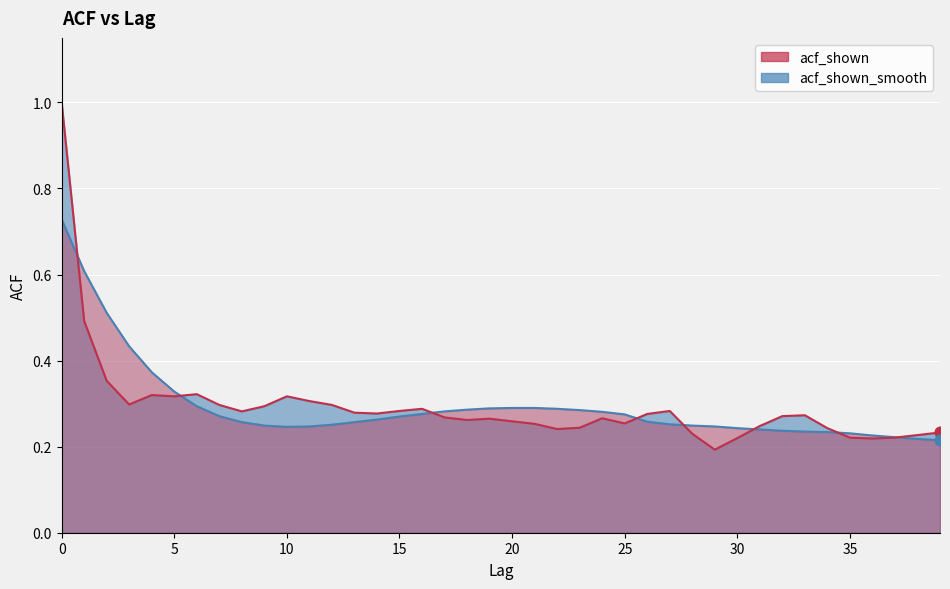

Which series contains the highest Y value?

acf_shown